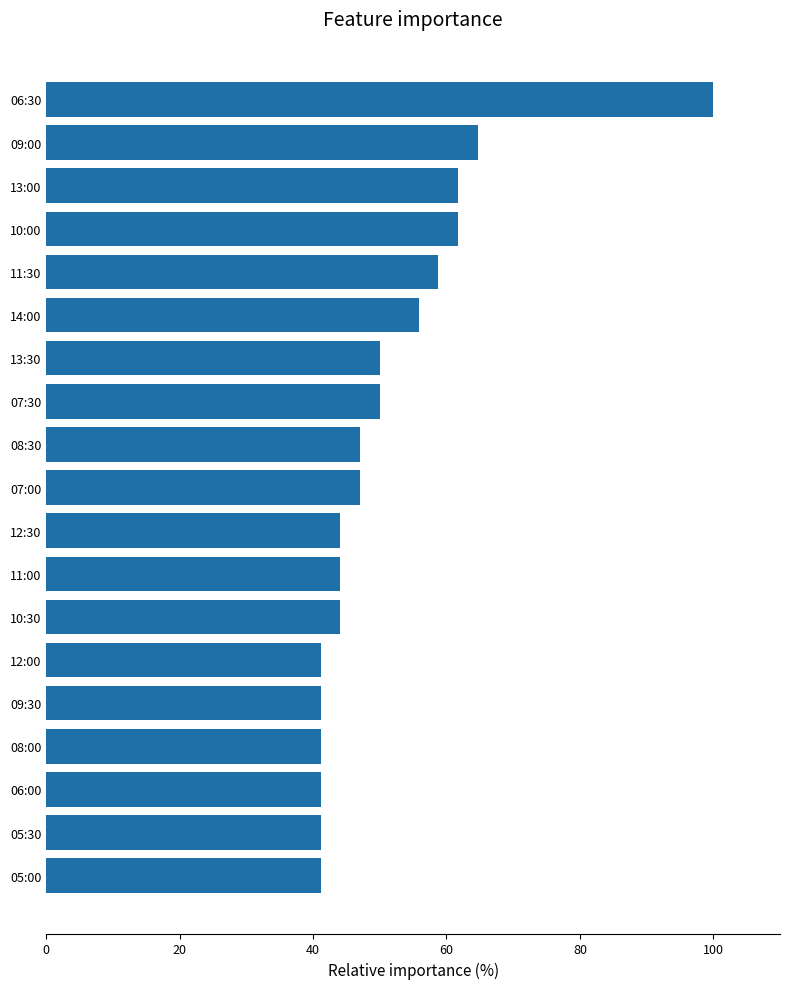

What is the maximum value shown in the chart?

100.0